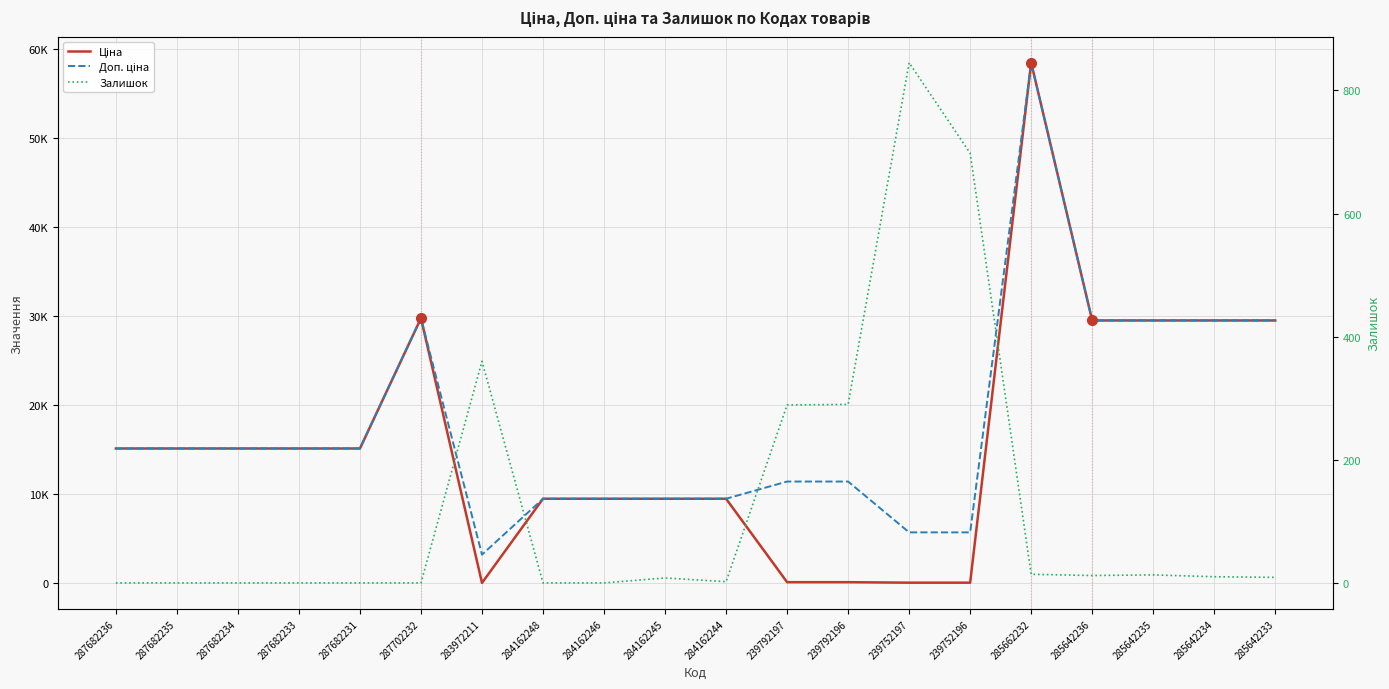

What is the spread (max minus min) of values at 287702232?

29747.2